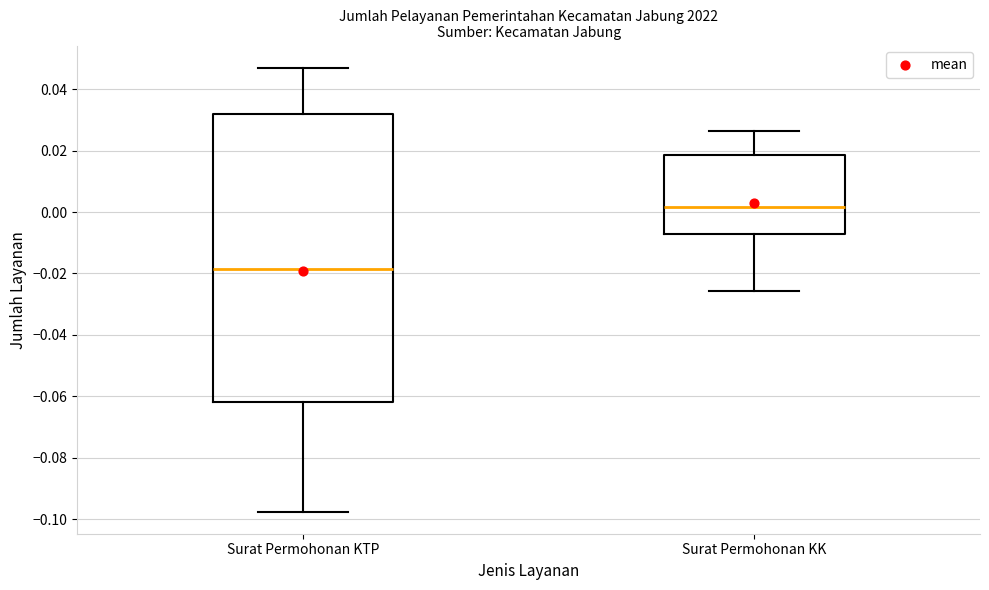

Which box's median line is the lowest?

Surat Permohonan KTP